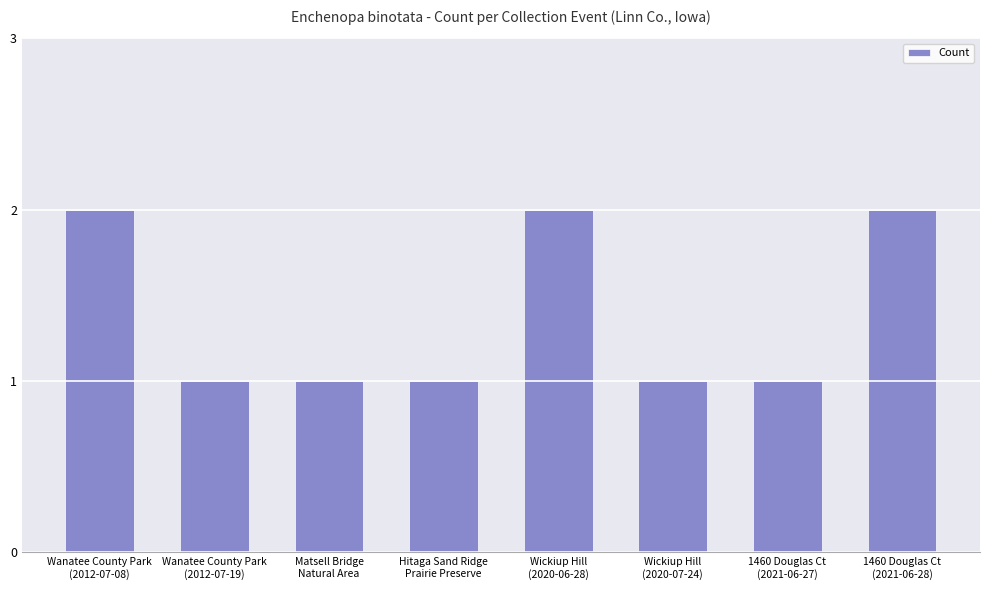

What is the value of the 3rd bar from the left?

1